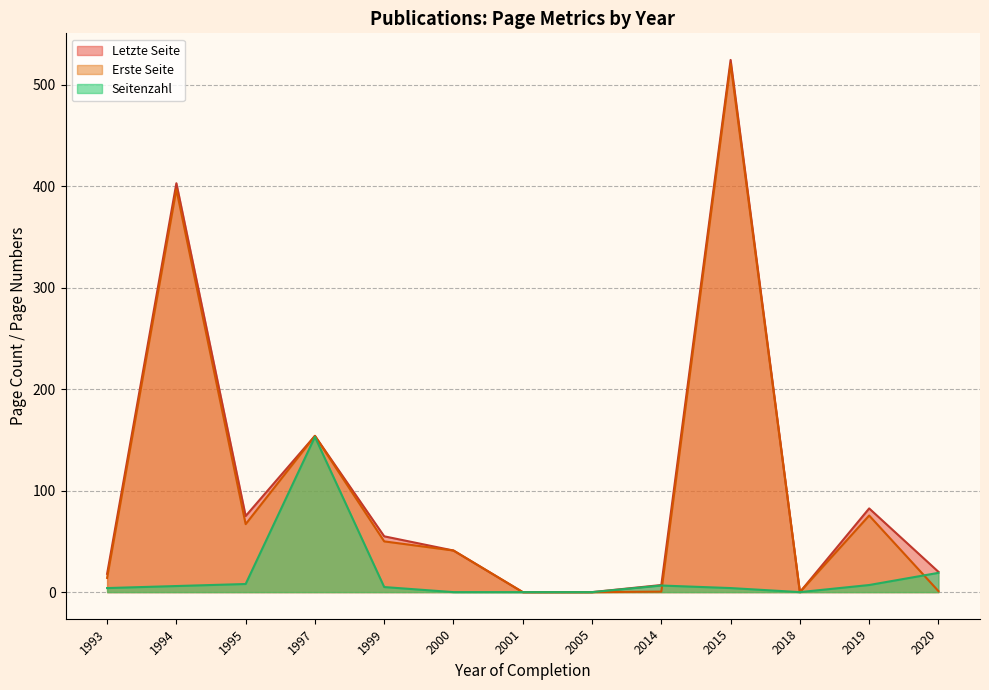

True or false: Erste Seite and Letzte Seite intersect in this chart.

False